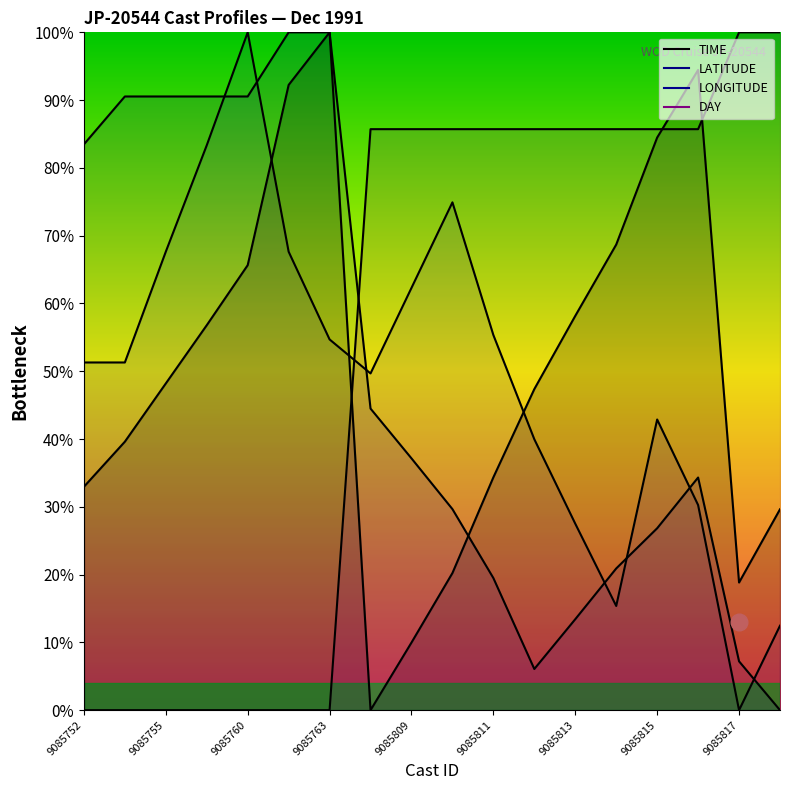

Which category has the highest value in the LATITUDE series?

9085761